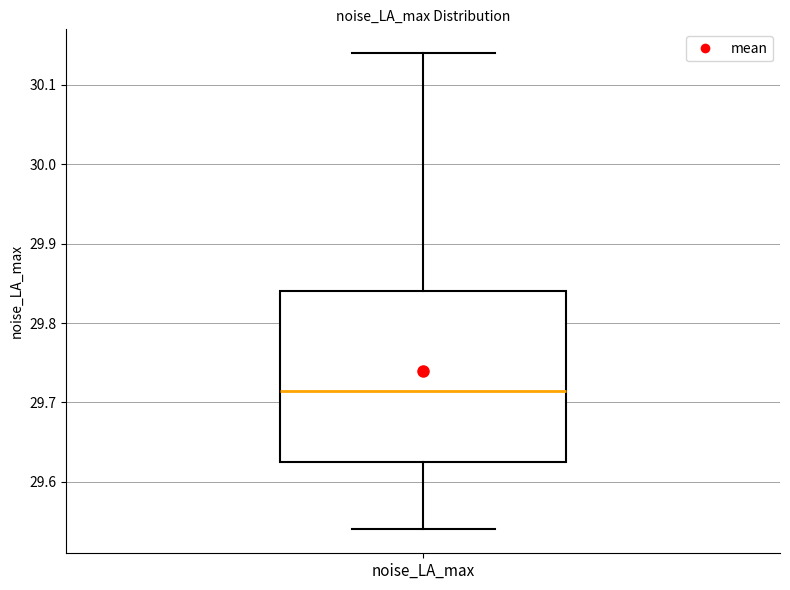

Where does the median line of the box for noise_LA_max sit on the y-axis? The values are not printed on the chart, so give them approximately, as read against the axis.

29.72